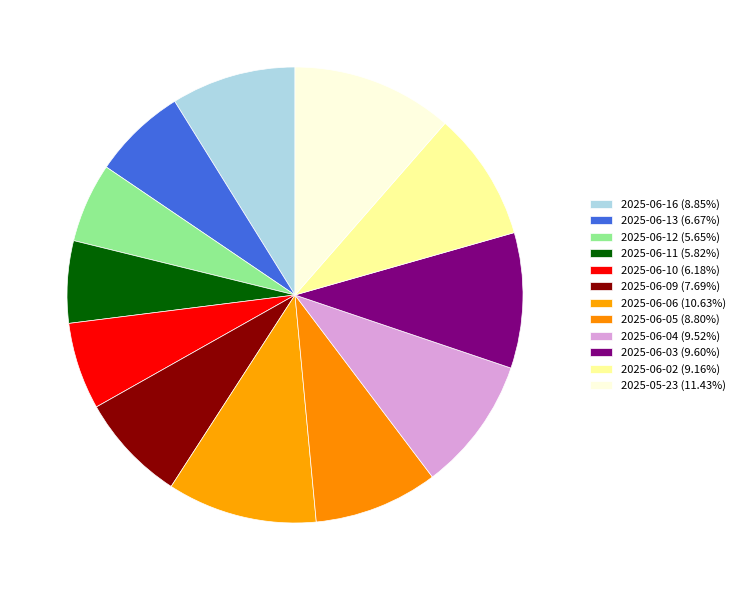

Rank the categories by value from lowest to highest.

2025-06-12, 2025-06-11, 2025-06-10, 2025-06-13, 2025-06-09, 2025-06-05, 2025-06-16, 2025-06-02, 2025-06-04, 2025-06-03, 2025-06-06, 2025-05-23